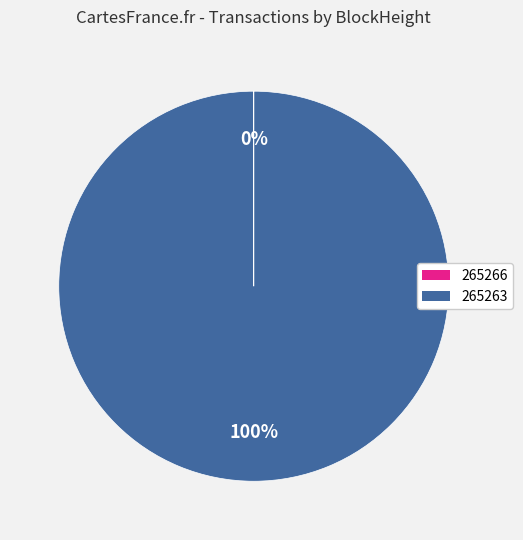

What is the largest slice in the pie chart?

265263